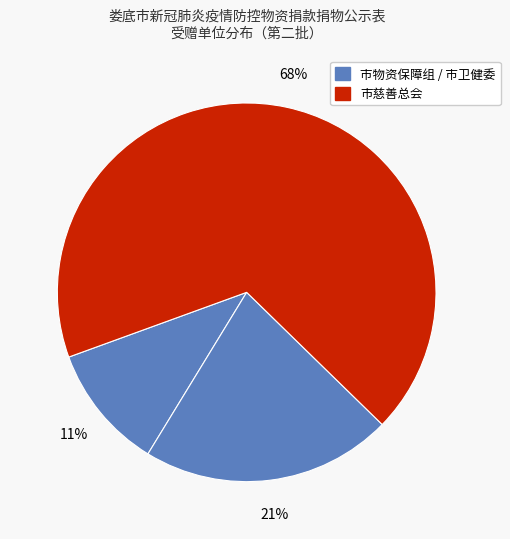

Which slice is the largest?

市慈善总会